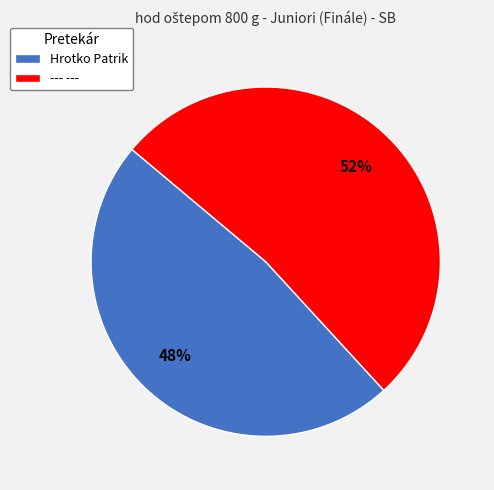

Combined, do Hrotko Patrik and --- --- account for over 50%?

Yes